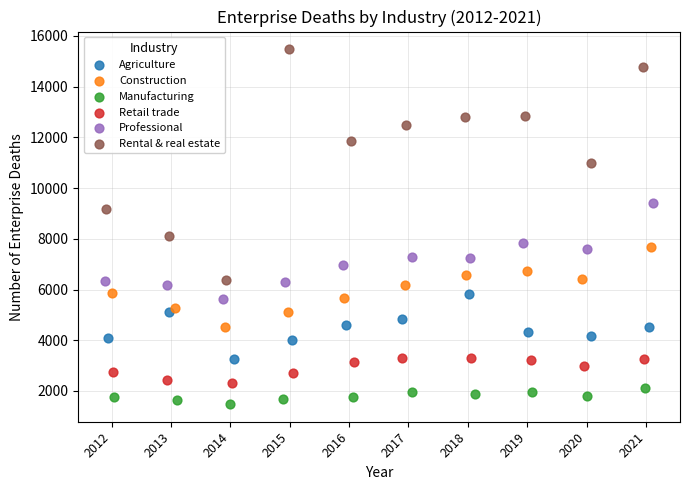

What are all the series names shown in the legend?

Agriculture, Construction, Manufacturing, Retail trade, Professional, Rental & real estate